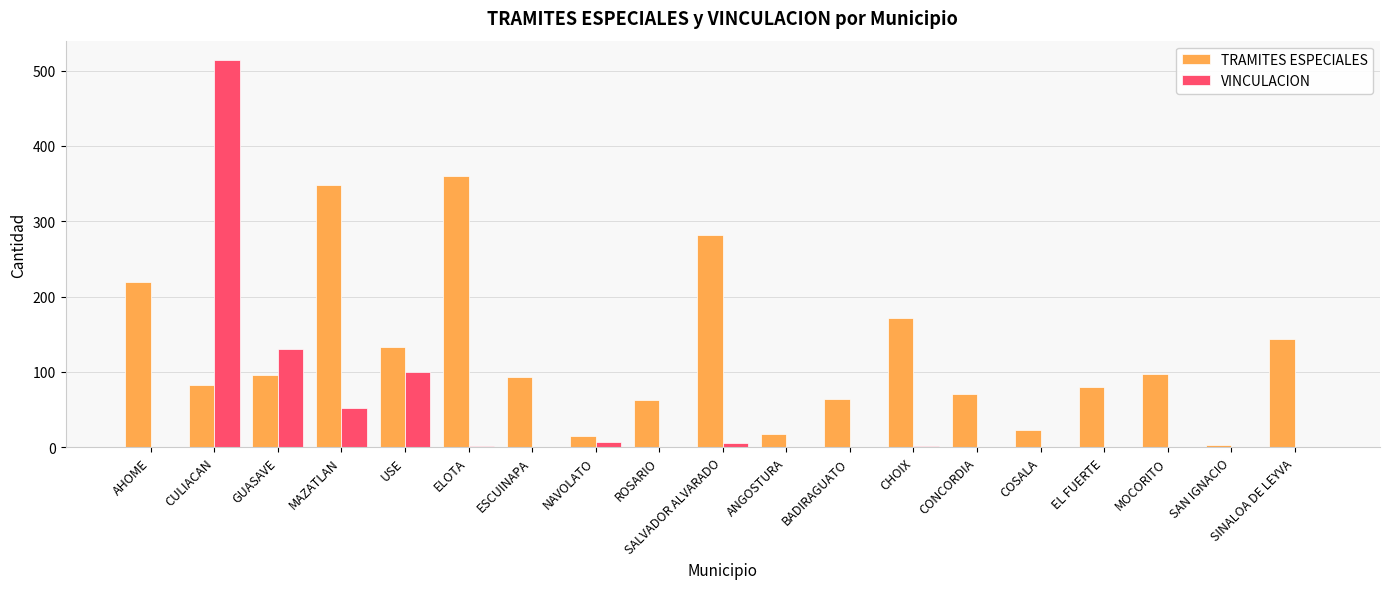

Where is TRAMITES ESPECIALES nearest to the value 181?

CHOIX